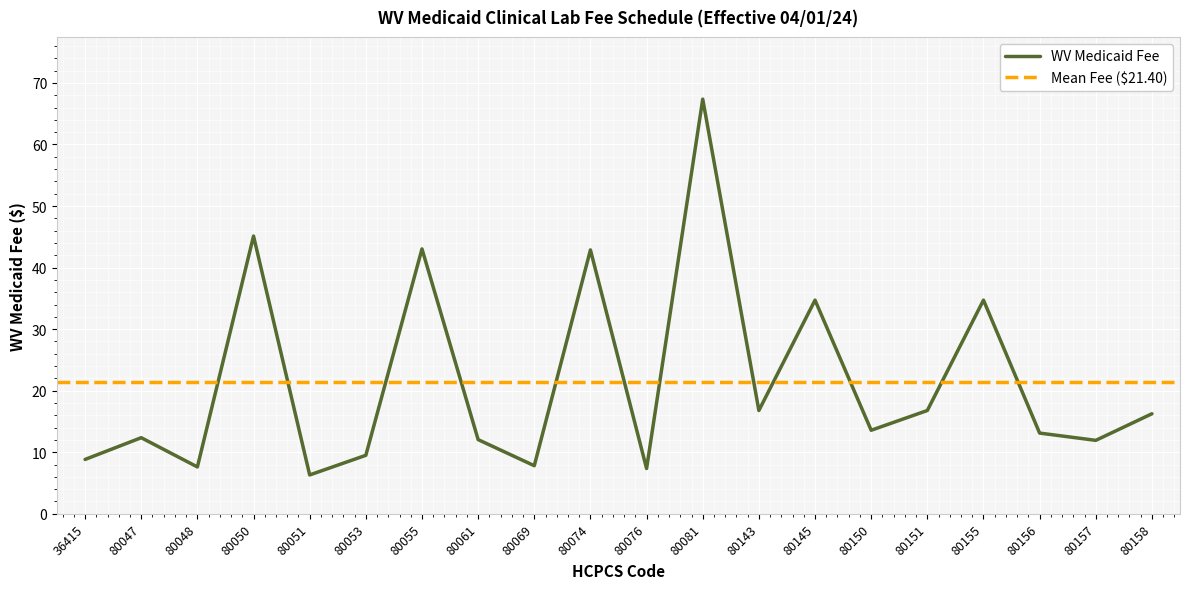

List the labels in order of value, largest first.

80081, 80050, 80055, 80074, 80145, 80155, 80143, 80151, 80158, 80150, 80156, 80047, 80061, 80157, 80053, 36415, 80069, 80048, 80076, 80051